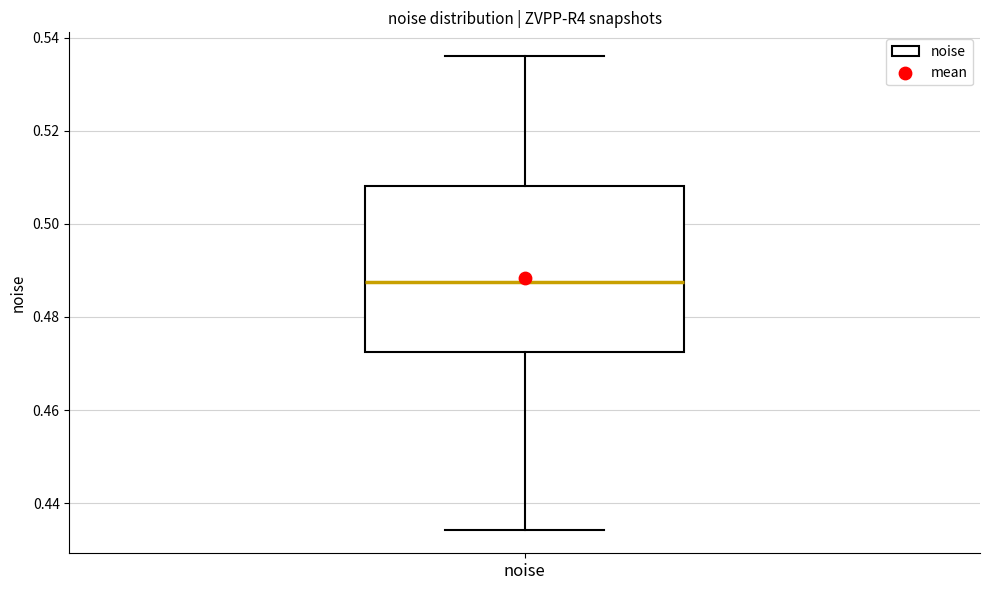

Transcribe this box plot: give where the median line is, the range the box spans, and where the two whiskers end, as read against the y-axis. The values are not printed on the chart, so give them approximately, as read against the axis.

median 0.488, box 0.472 to 0.508, whiskers 0.434 to 0.536